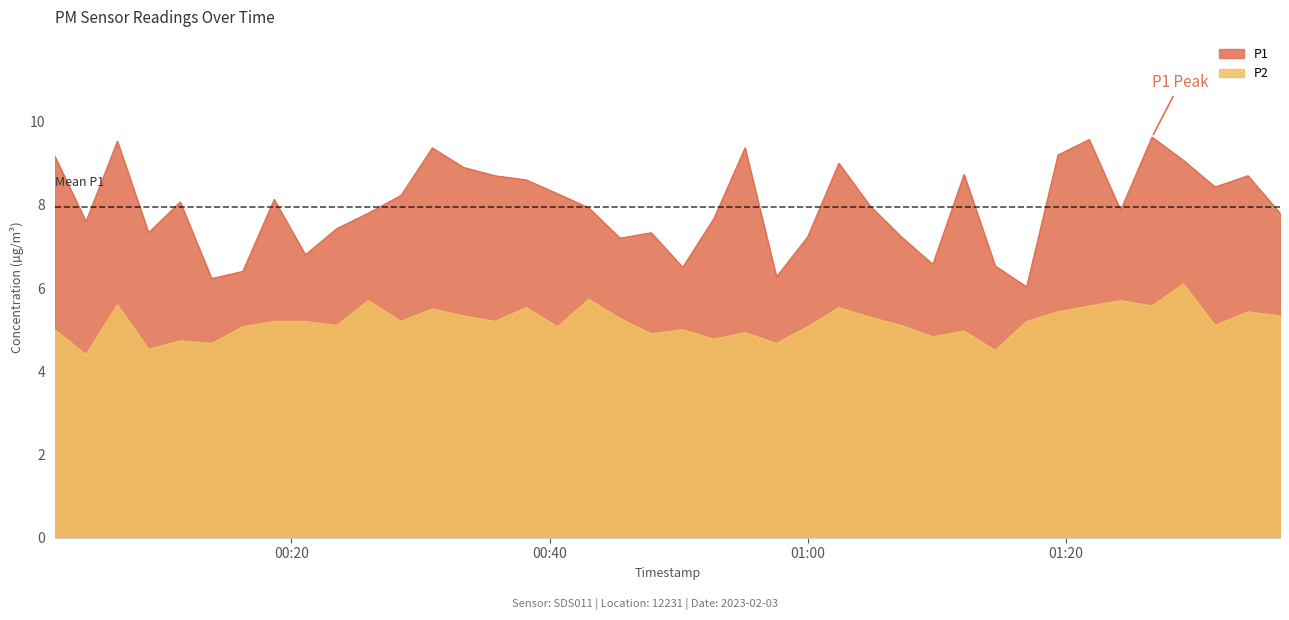

In P1, how many points are higher than both neighbors (excluding endpoints)?

11